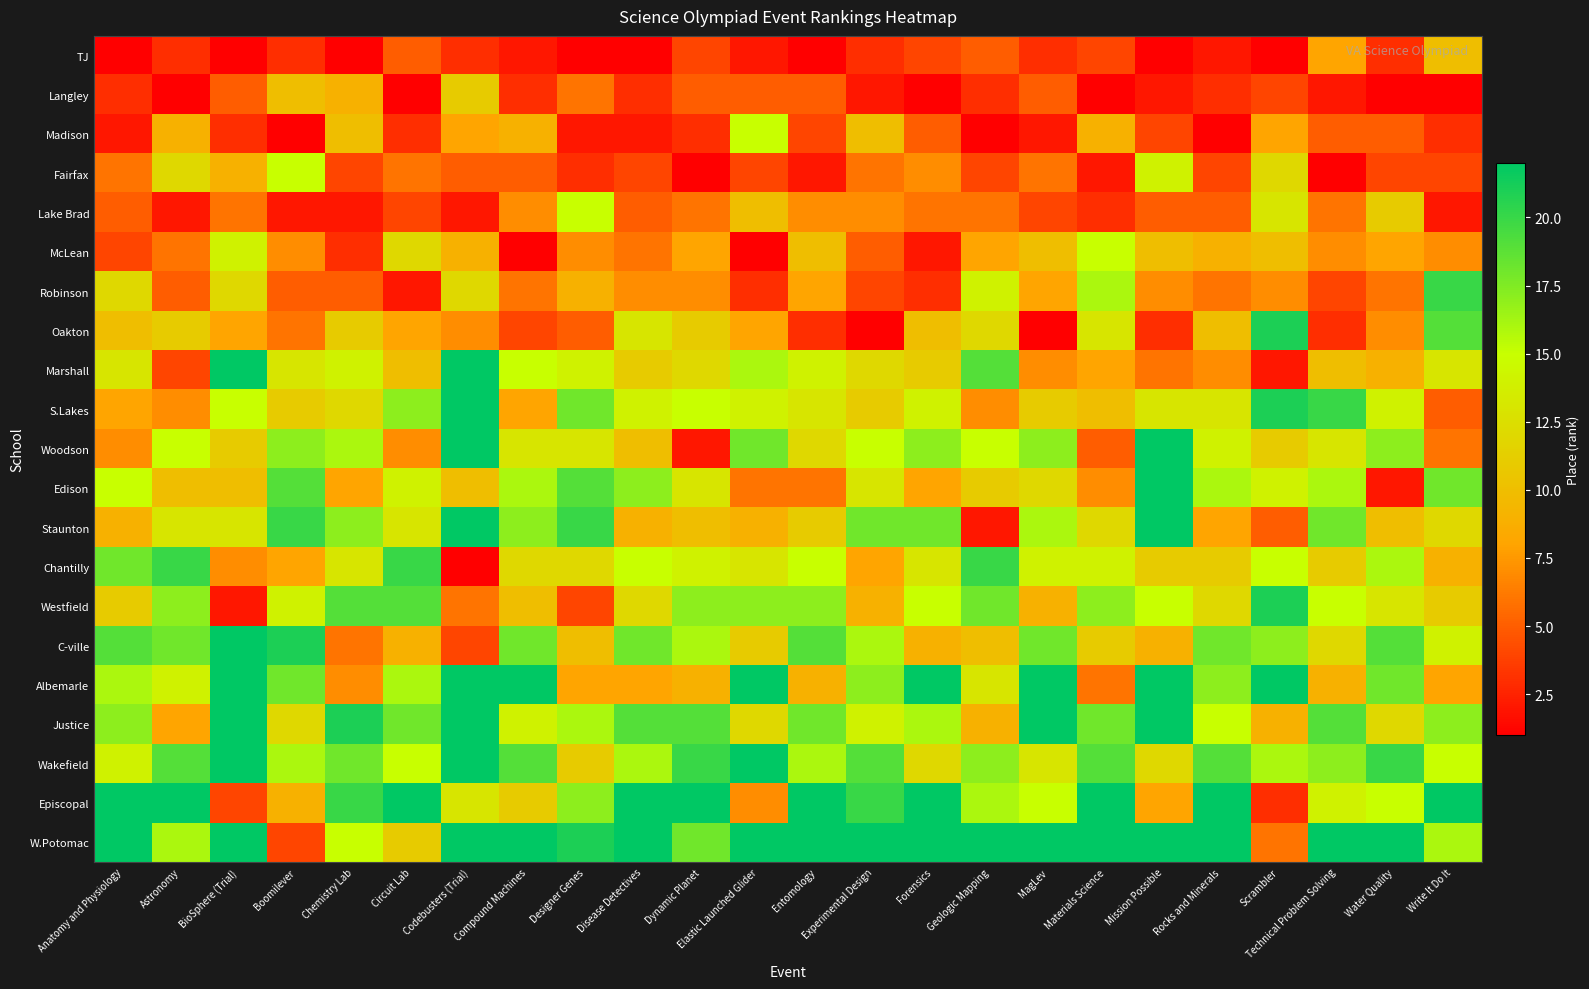

What is the minimum value shown in the chart?

1